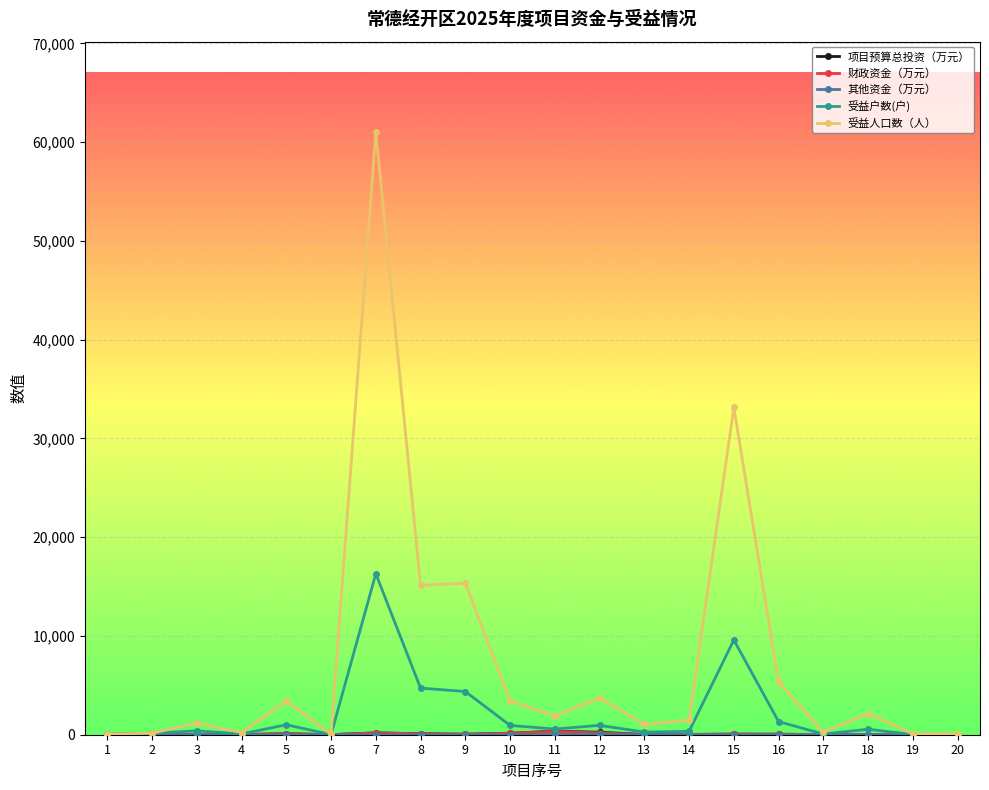

Is it true that 受益人口数（人） equals 5554.4 at 5?

False